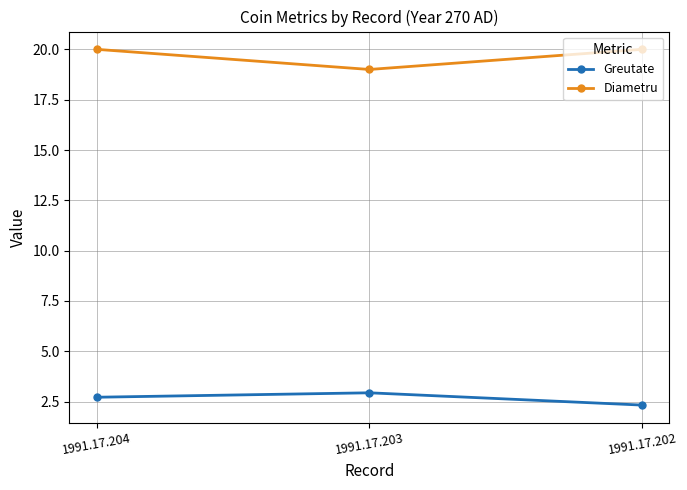

Which series has the widest spread of values?

Diametru